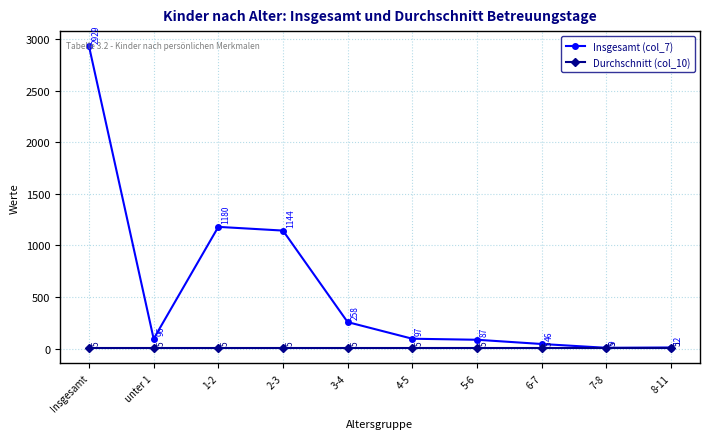

Which series has the widest spread of values?

Insgesamt (col_7)